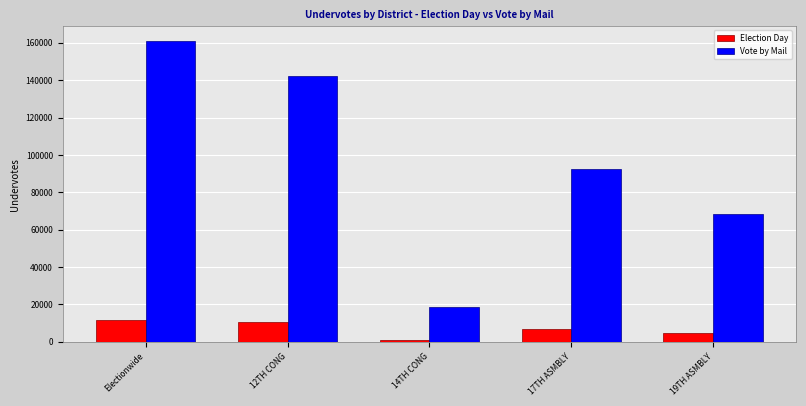

Reading left to right, what are all the values shown in this chart?

Election Day: Electionwide=11852	12TH CONG=10751	14TH CONG=1101	17TH ASMBLY=6997	19TH ASMBLY=4855
Vote by Mail: Electionwide=160812	12TH CONG=142302	14TH CONG=18510	17TH ASMBLY=92443	19TH ASMBLY=68369